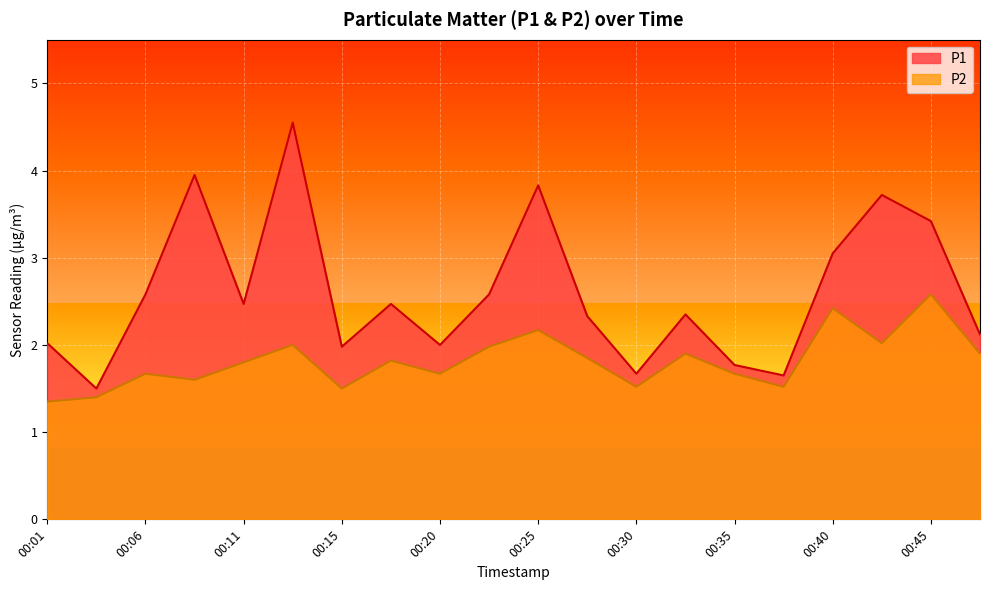

Rank the categories by P1 value from highest to lowest.

00:13, 00:08, 00:25, 00:43, 00:45, 00:40, 00:06, 00:23, 00:11, 00:18, 00:33, 00:28, 00:48, 00:01, 00:20, 00:15, 00:35, 00:30, 00:38, 00:03